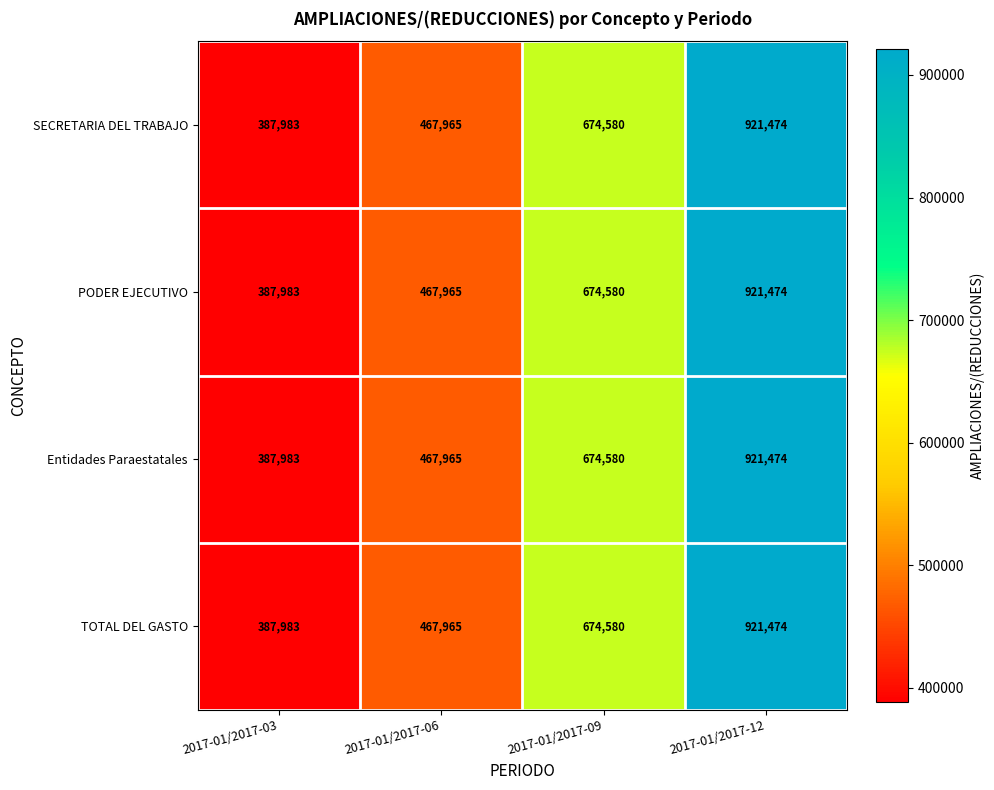

What is the sum of the SECRETARIA DEL TRABAJO values at 2017-01/2017-03 and 2017-01/2017-09?

1062563